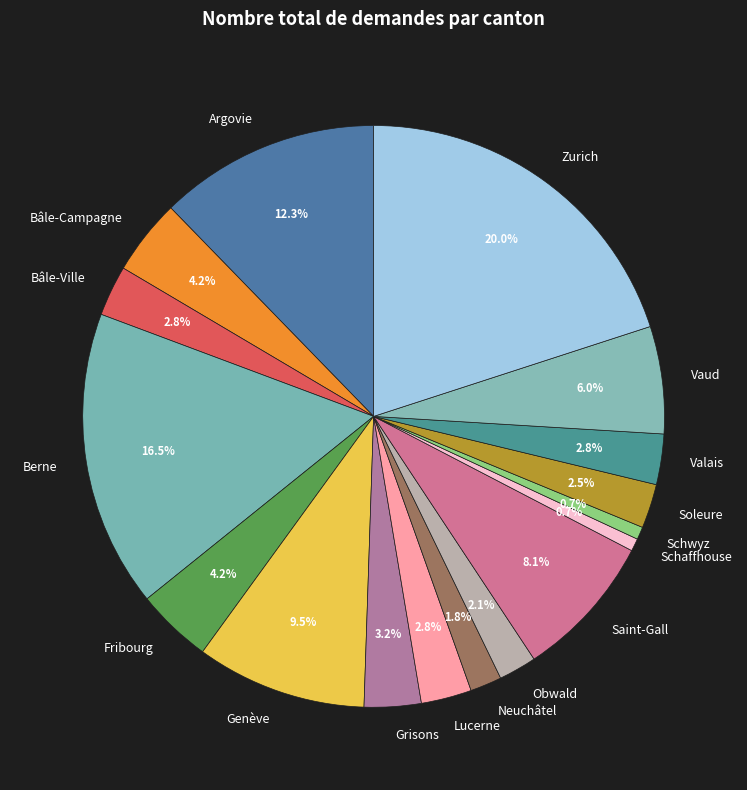

What portion of the pie excludes Obwald?

97.9%